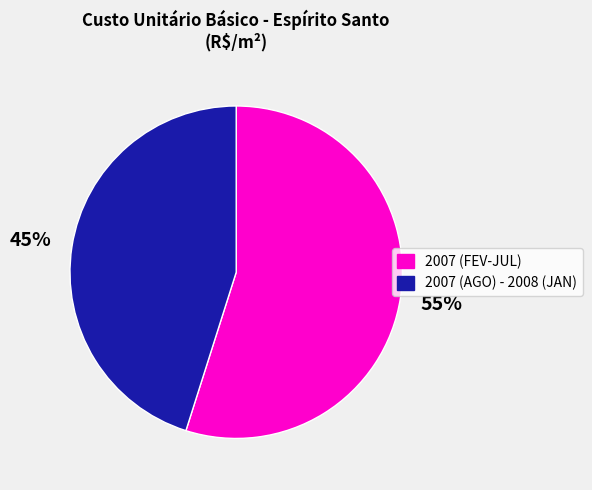

What percentage is the 2007 (AGO) - 2008 (JAN) slice, to the nearest percent?

45%